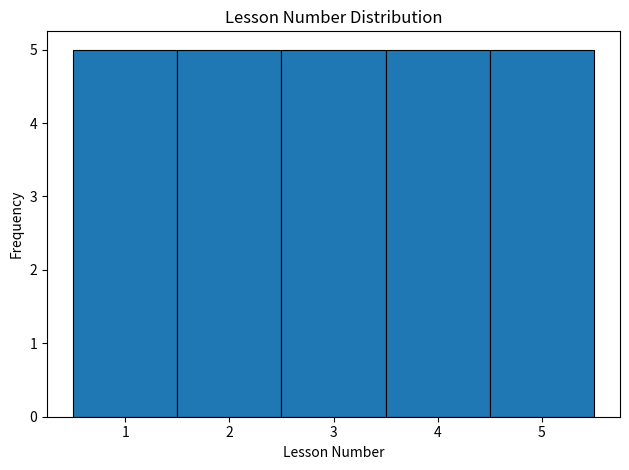

What is the height of the bar covering 1.5 to 2.5 on the x-axis? The values are not printed on the chart, so give them approximately, as read against the axis.

5